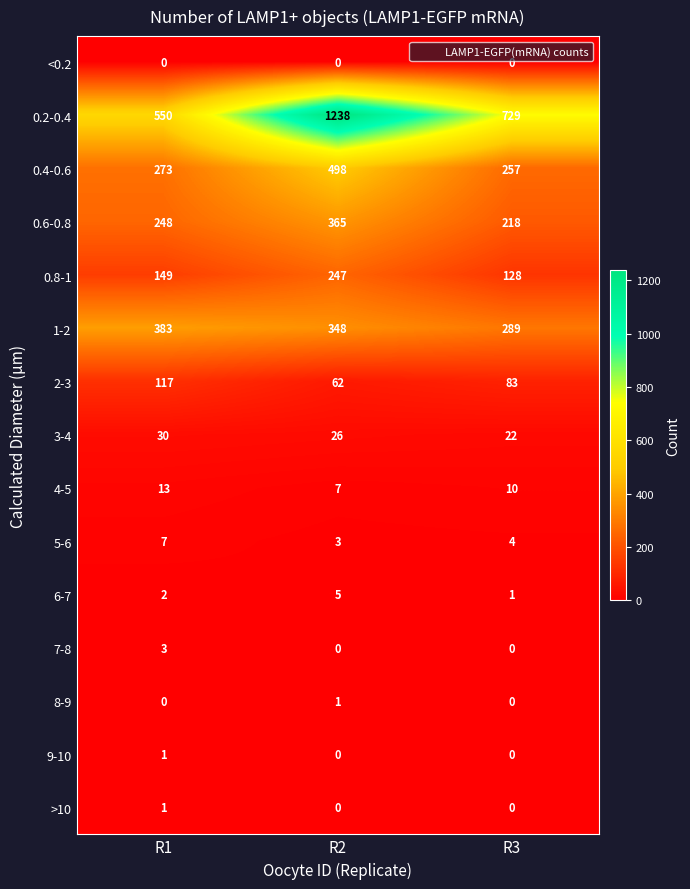

How many categories are shown in the chart?

3